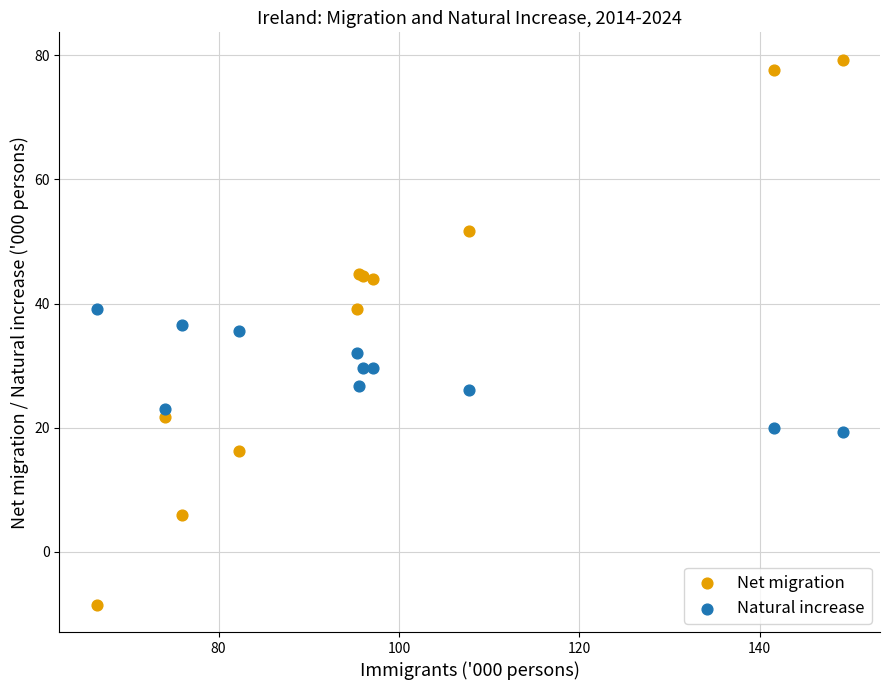

Which series reaches the maximum Y coordinate?

Net migration